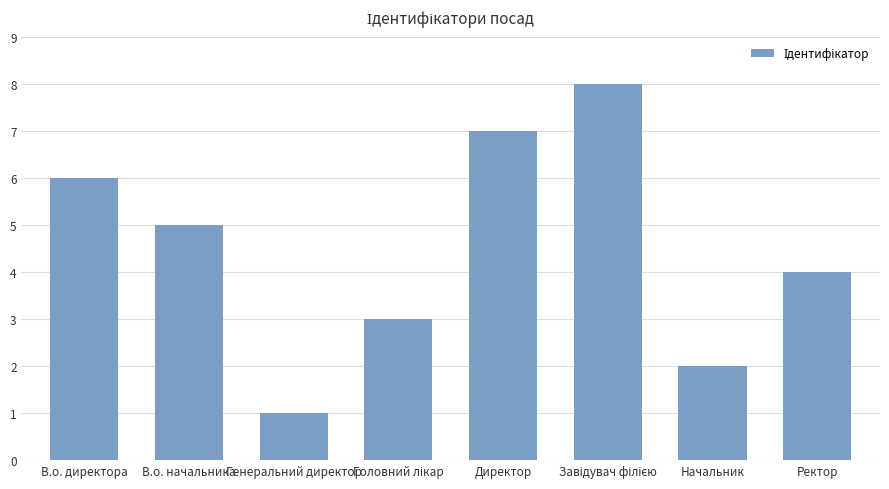

What is the maximum value shown in the chart?

8